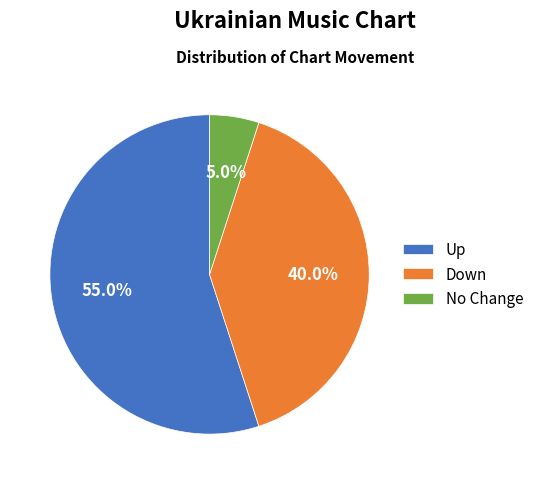

Which has a higher value, Up or No Change?

Up